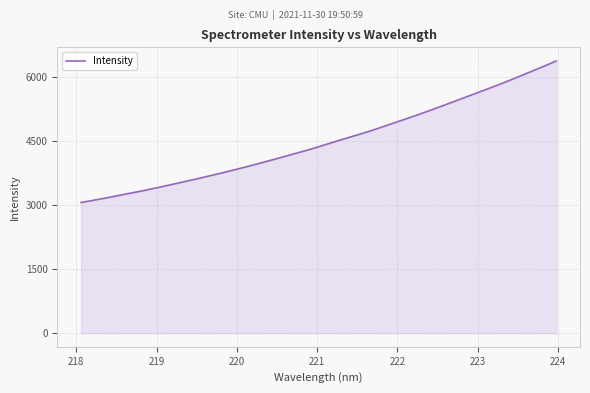

What is the maximum value shown in the chart?

6368.1